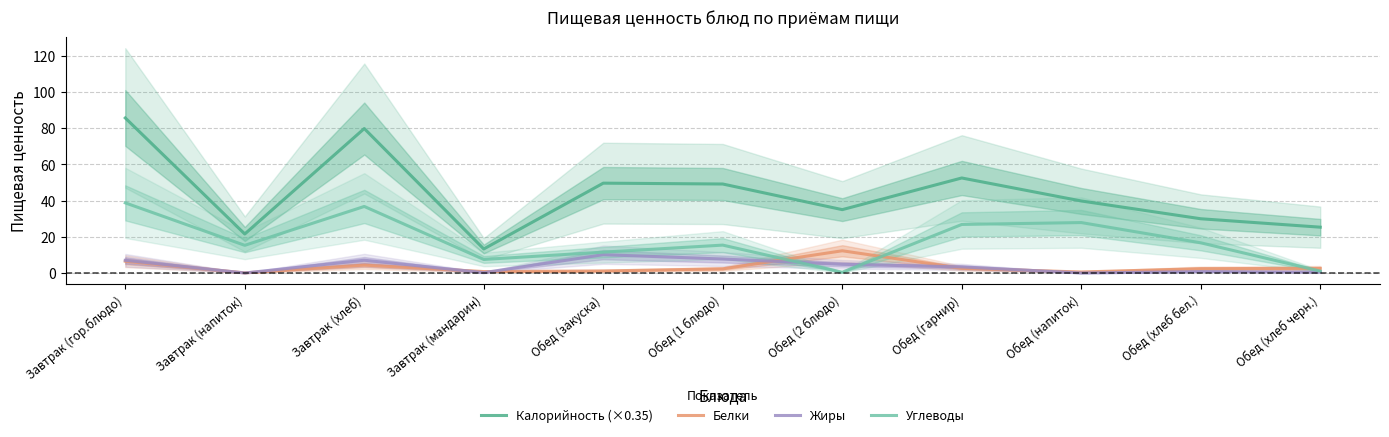

Between which two adjacent categories do Углеводы and Белки first intersect?

Обед (1 блюдо) and Обед (2 блюдо)